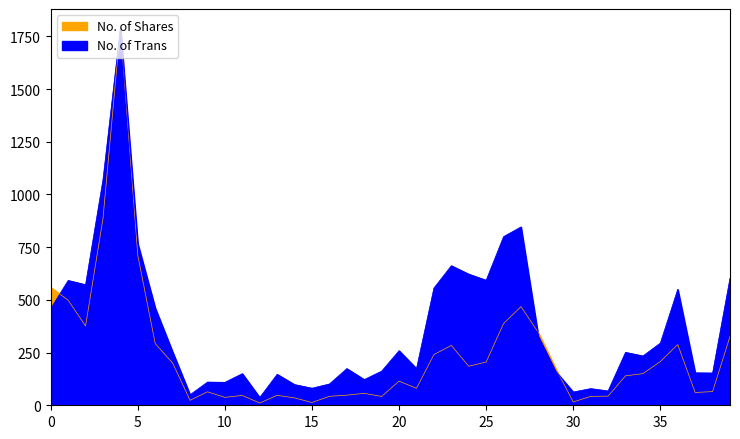

How many series are shown in this chart?

2